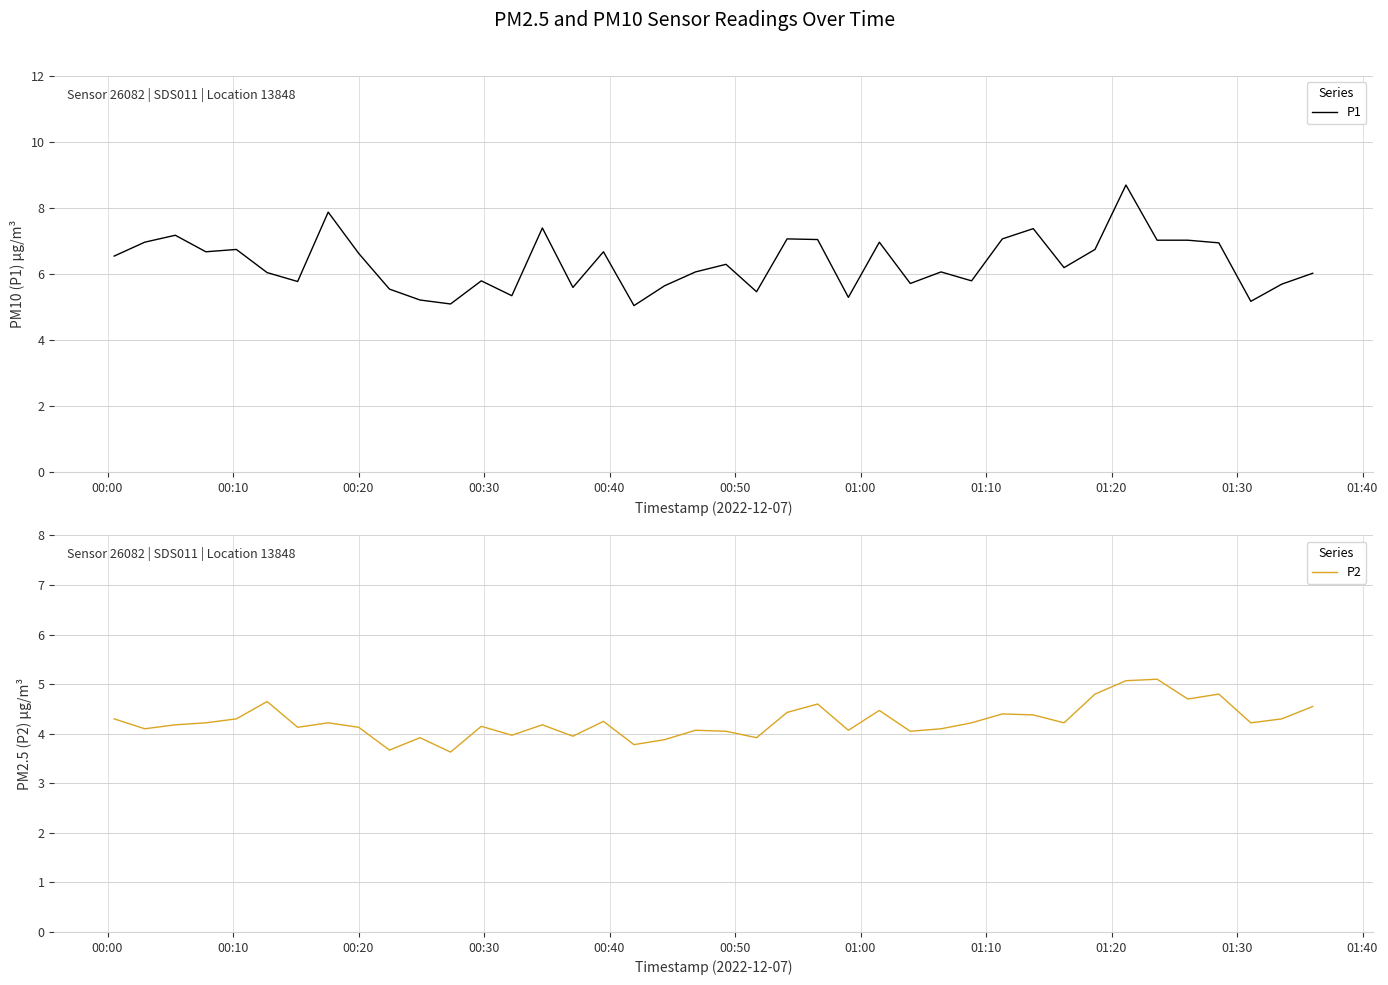

What is the minimum value for P2?

3.6